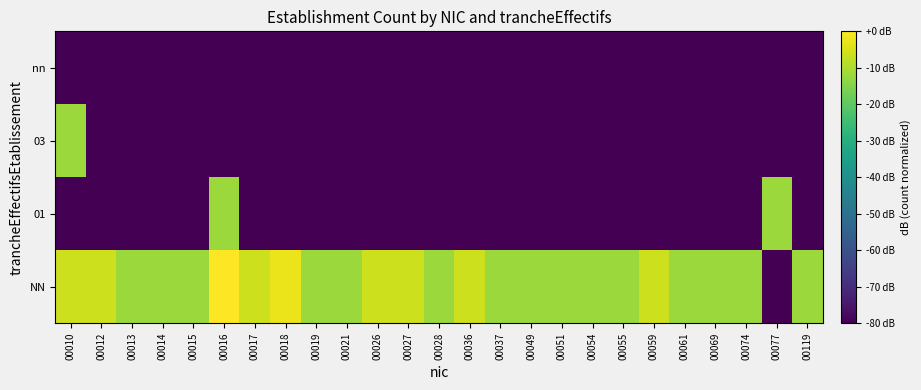

Between 00027 and 00059, which is larger?

00027